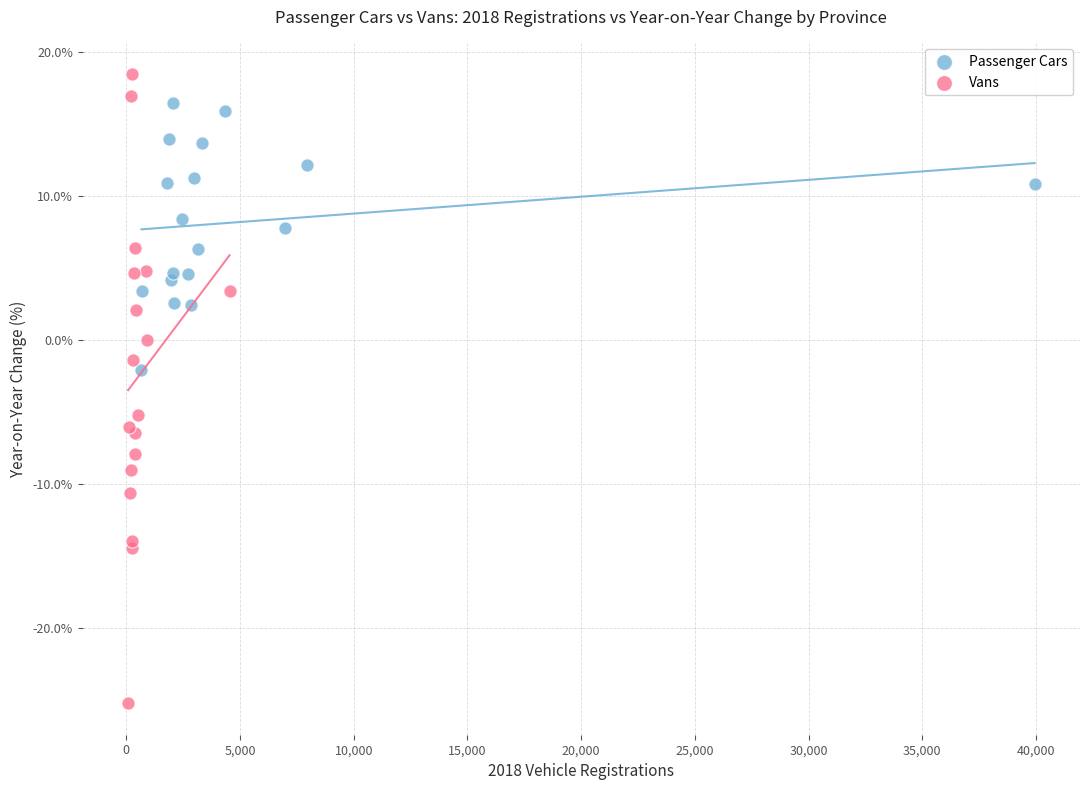

Which series contains the highest Y value?

Vans